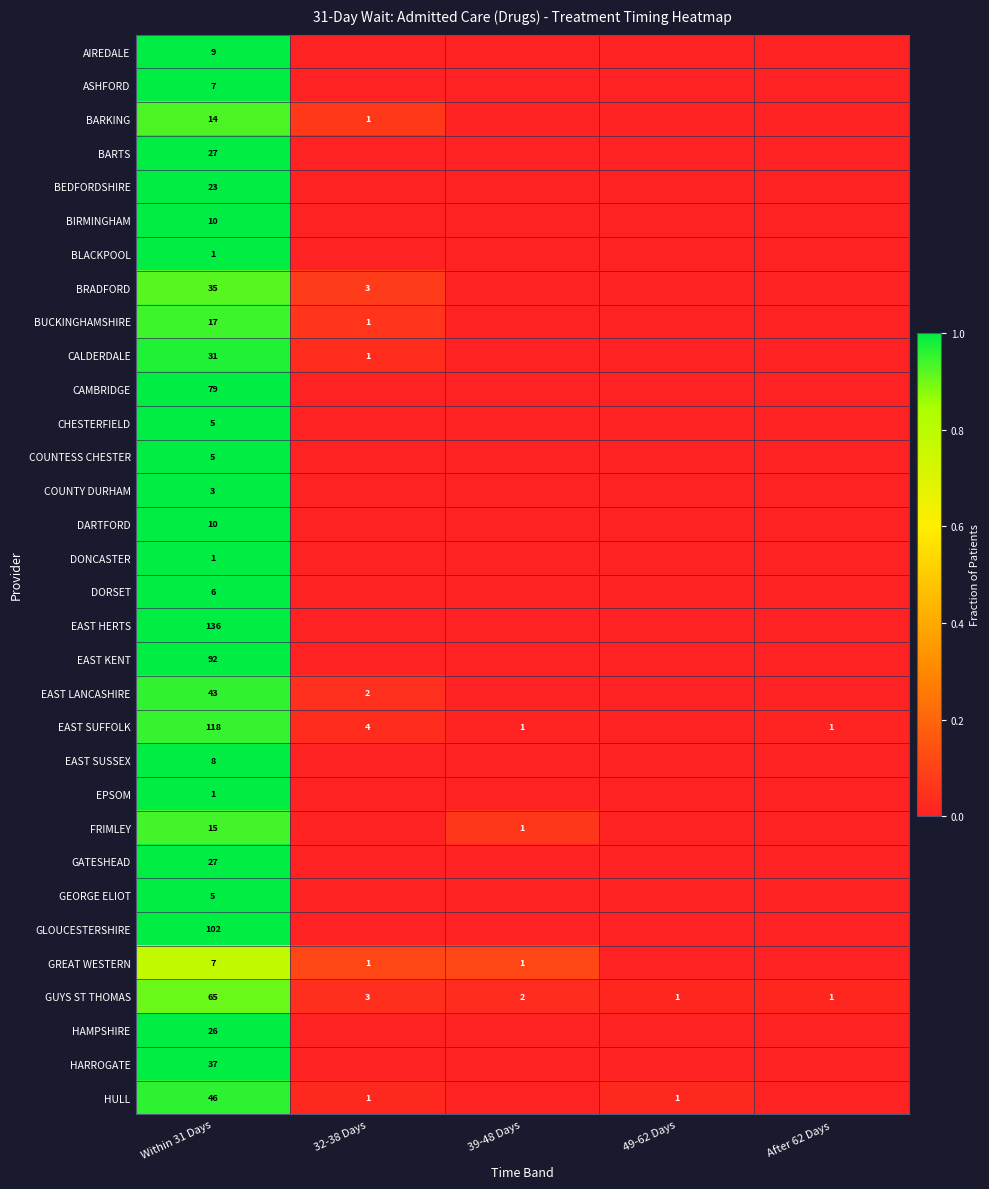

True or false: BLACKPOOL has a value of 0 at Within 31 Days.

False